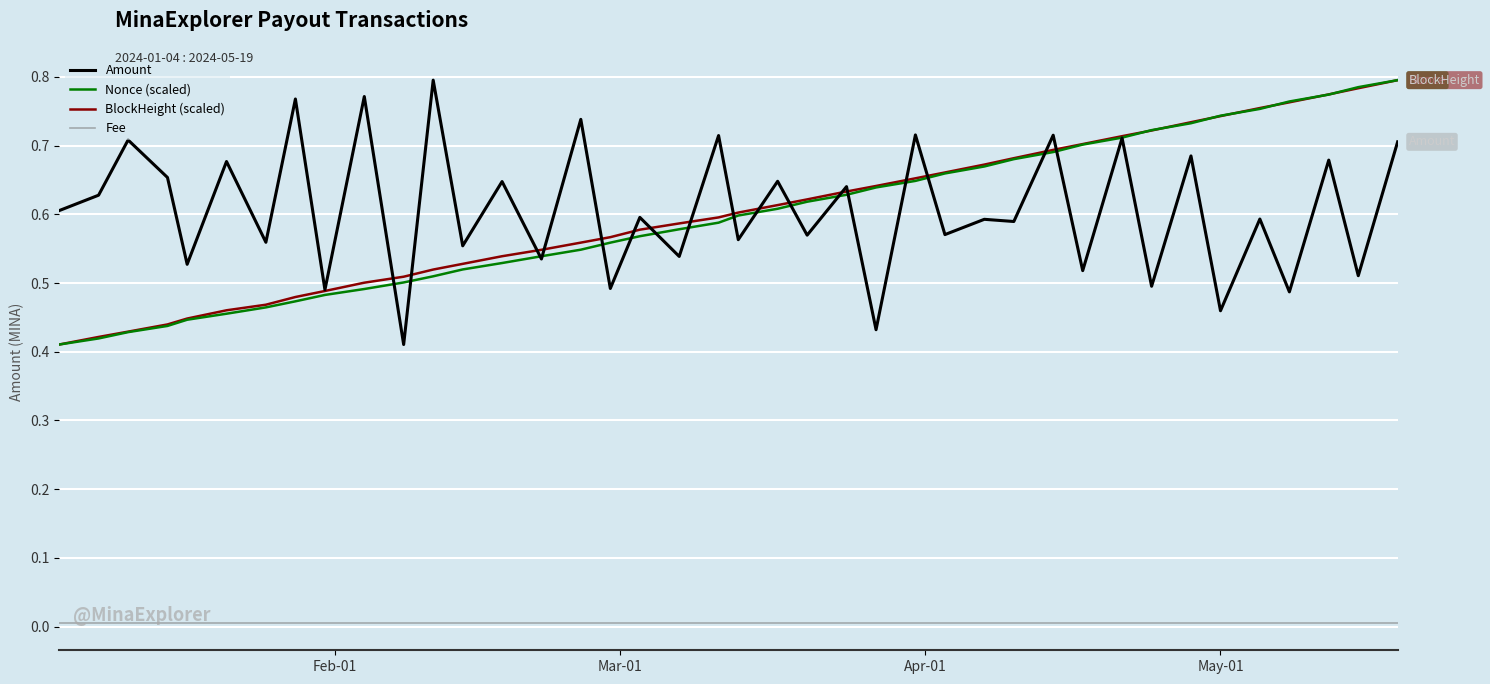

True or false: Fee and BlockHeight (scaled) intersect in this chart.

False